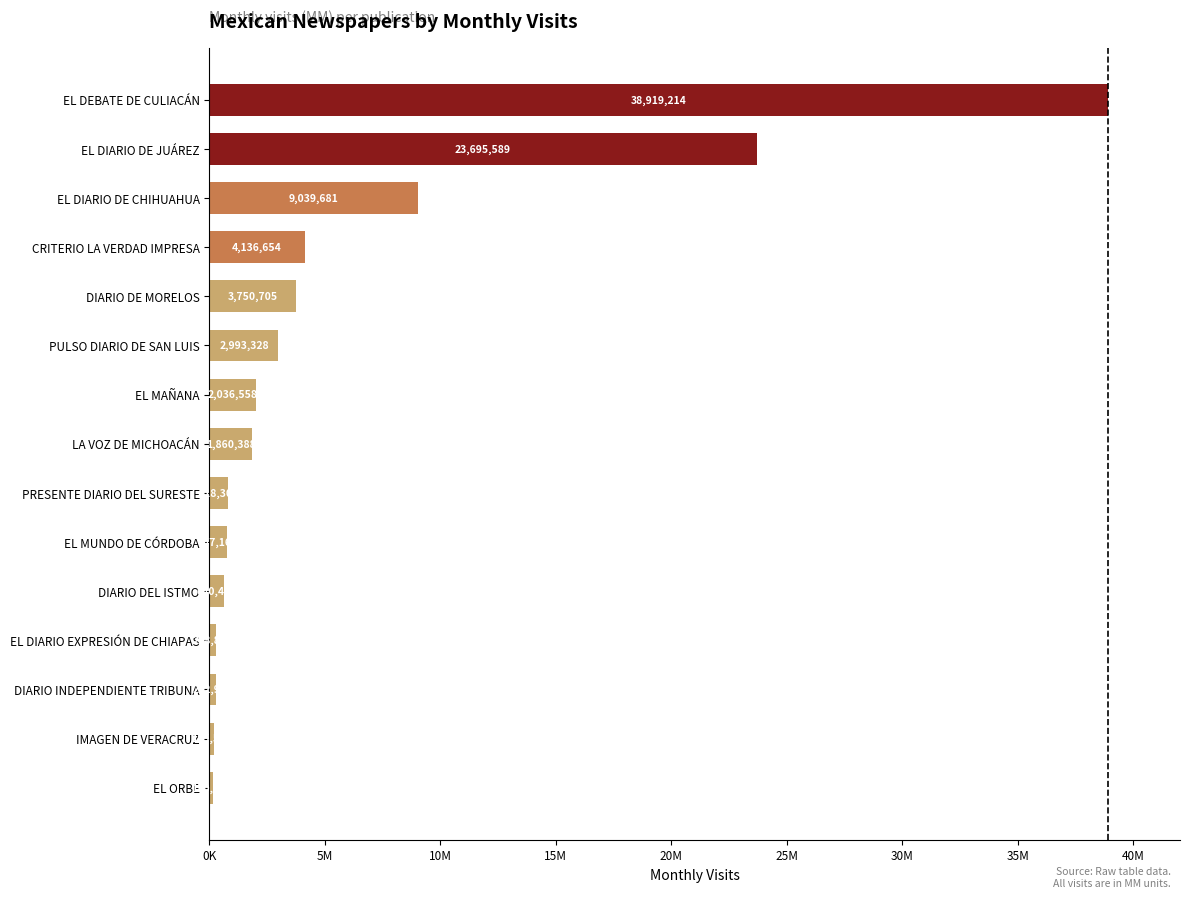

Which category has the highest value across all series?

EL DEBATE DE CULIACÁN